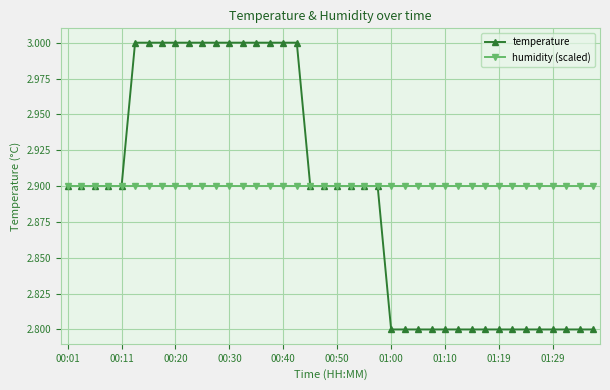

Is this an area chart (filled region under the line)?

No